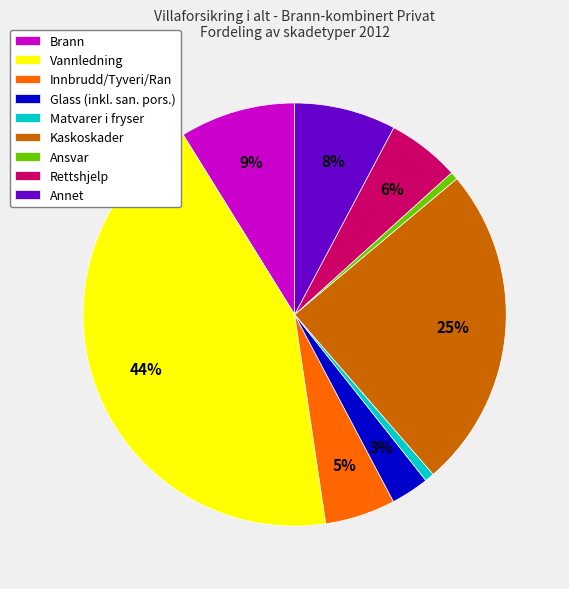

True or false: Glass (inkl. san. pors.) accounts for 3% of the total.

True